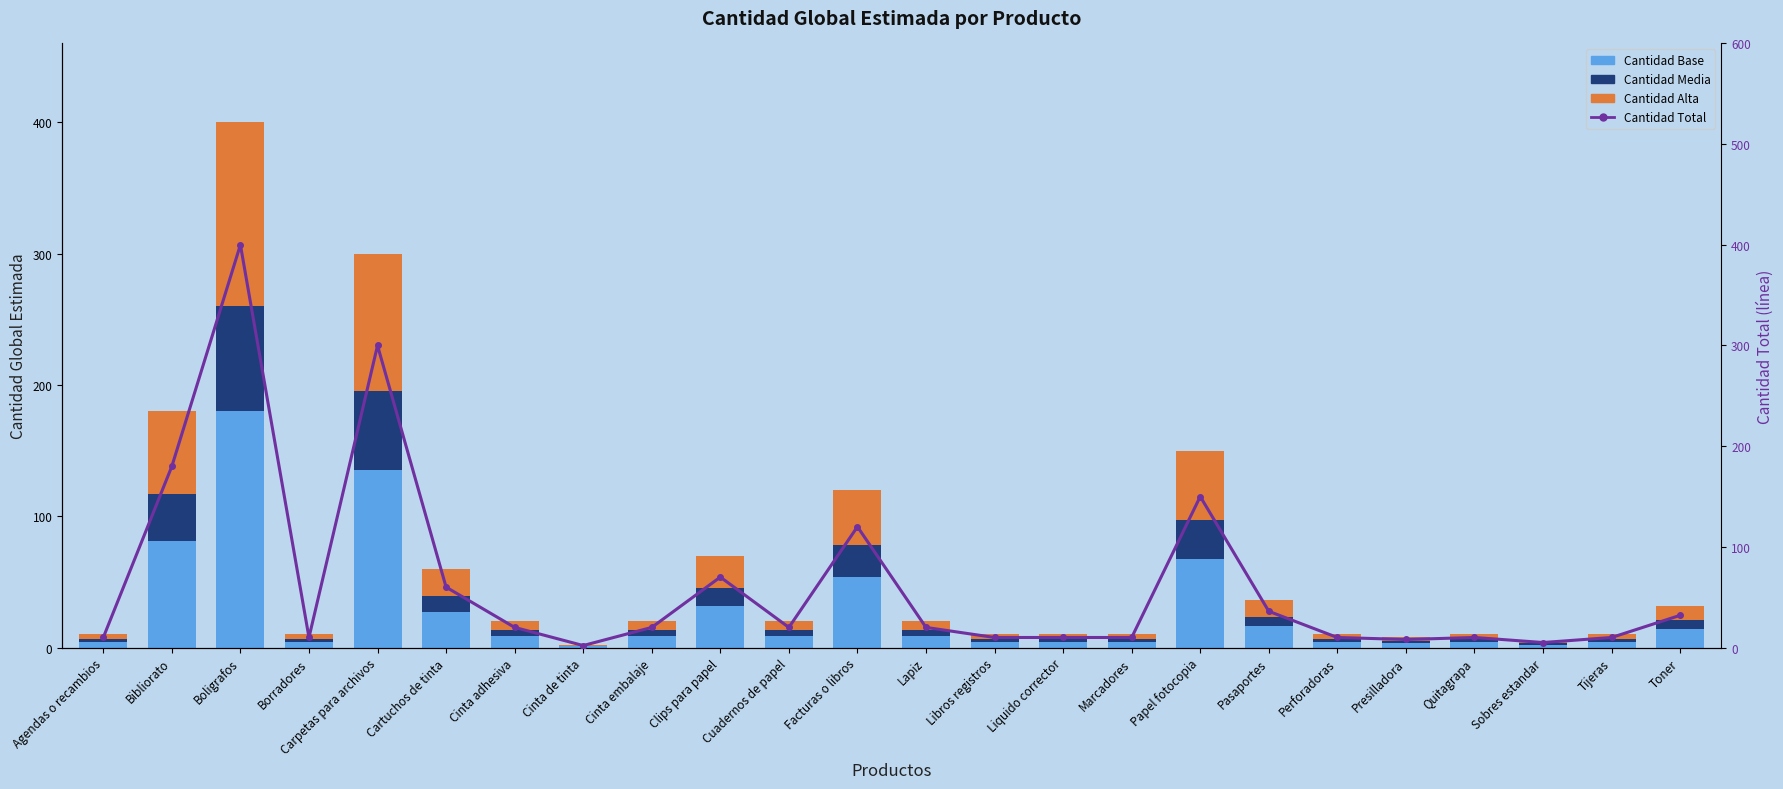

Reading right to left, extract all data points from this chart.

Cantidad Base: Toner=14.4	Tijeras=4.5	Sobres estandar=2.2	Quitagrapa=4.5	Presilladora=3.6	Perforadoras=4.5	Pasaportes=16.2	Papel fotocopia=67.5	Marcadores=4.5	Liquido corrector=4.5	Libros registros=4.5	Lapiz=9.0	Facturas o libros=54.0	Cuadernos de papel=9.0	Clips para papel=31.5	Cinta embalaje=9.0	Cinta de tinta=0.9	Cinta adhesiva=9.0	Cartuchos de tinta=27.0	Carpetas para archivos=135.0	Borradores=4.5	Boligrafos=180.0	Bibliorato=81.0	Agendas o recambios=4.5
Cantidad Media: Toner=6.4	Tijeras=2.0	Sobres estandar=1.0	Quitagrapa=2.0	Presilladora=1.6	Perforadoras=2.0	Pasaportes=7.2	Papel fotocopia=30.0	Marcadores=2.0	Liquido corrector=2.0	Libros registros=2.0	Lapiz=4.0	Facturas o libros=24.0	Cuadernos de papel=4.0	Clips para papel=14.0	Cinta embalaje=4.0	Cinta de tinta=0.4	Cinta adhesiva=4.0	Cartuchos de tinta=12.0	Carpetas para archivos=60.0	Borradores=2.0	Boligrafos=80.0	Bibliorato=36.0	Agendas o recambios=2.0
Cantidad Alta: Toner=11.2	Tijeras=3.5	Sobres estandar=1.8	Quitagrapa=3.5	Presilladora=2.8	Perforadoras=3.5	Pasaportes=12.6	Papel fotocopia=52.5	Marcadores=3.5	Liquido corrector=3.5	Libros registros=3.5	Lapiz=7.0	Facturas o libros=42.0	Cuadernos de papel=7.0	Clips para papel=24.5	Cinta embalaje=7.0	Cinta de tinta=0.7	Cinta adhesiva=7.0	Cartuchos de tinta=21.0	Carpetas para archivos=105.0	Borradores=3.5	Boligrafos=140.0	Bibliorato=63.0	Agendas o recambios=3.5
Cantidad Total: Toner=32.0	Tijeras=10.0	Sobres estandar=5.0	Quitagrapa=10.0	Presilladora=8.0	Perforadoras=10.0	Pasaportes=36.0	Papel fotocopia=150.0	Marcadores=10.0	Liquido corrector=10.0	Libros registros=10.0	Lapiz=20.0	Facturas o libros=120.0	Cuadernos de papel=20.0	Clips para papel=70.0	Cinta embalaje=20.0	Cinta de tinta=2.0	Cinta adhesiva=20.0	Cartuchos de tinta=60.0	Carpetas para archivos=300.0	Borradores=10.0	Boligrafos=400.0	Bibliorato=180.0	Agendas o recambios=10.0